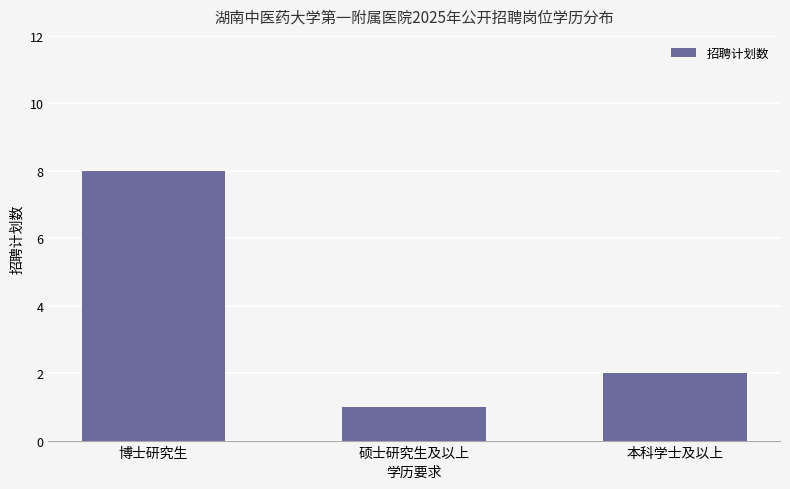

What is the change in value from 博士研究生 to 本科学士及以上?

-6